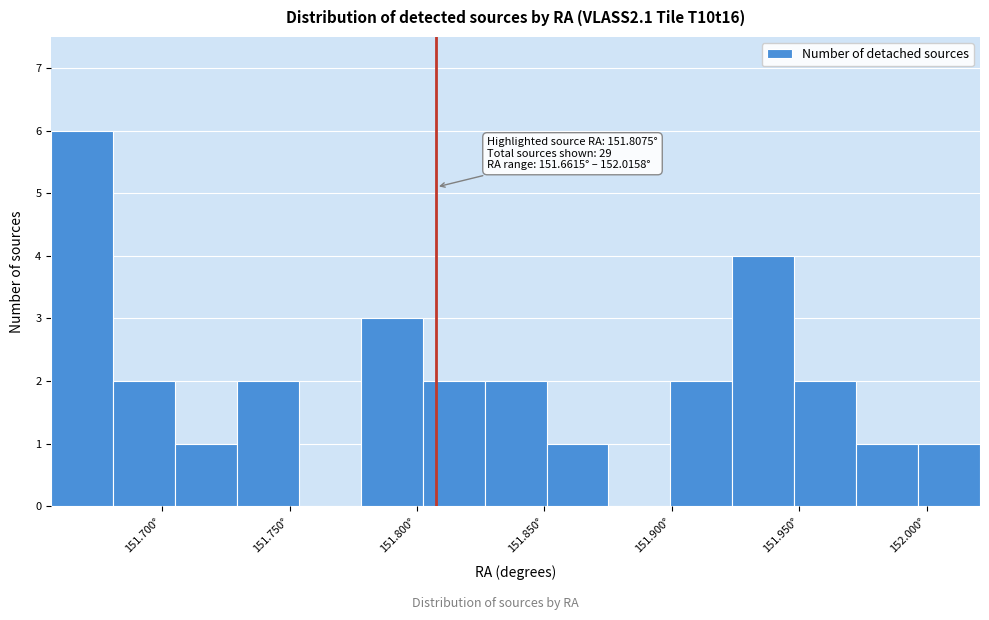

Over which range of the x-axis is the bar tallest?

151.655 to 151.680